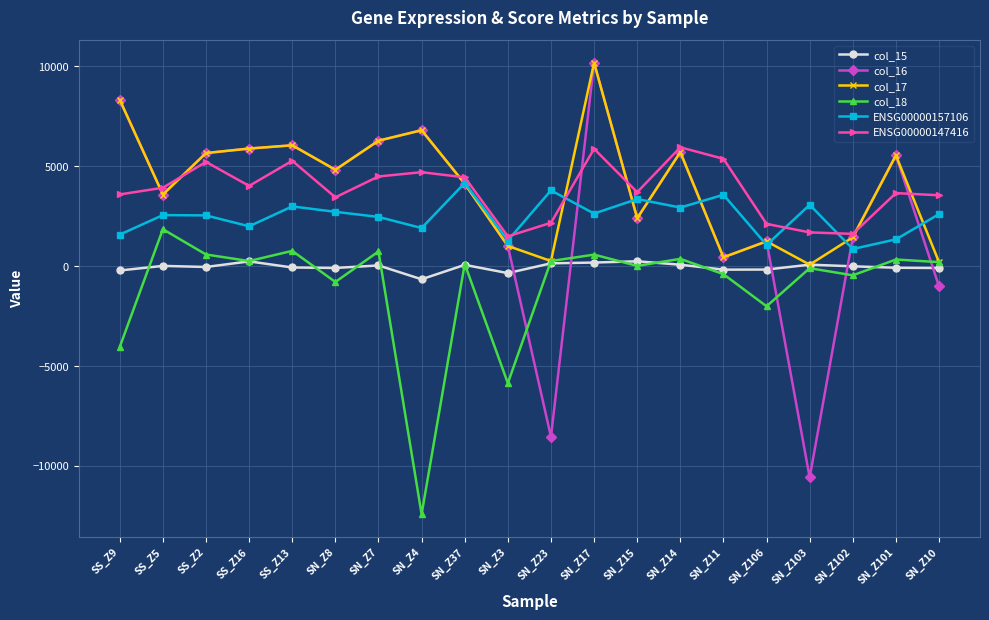

Which series ends up on top after the final intersection of col_16 and col_18?

col_18